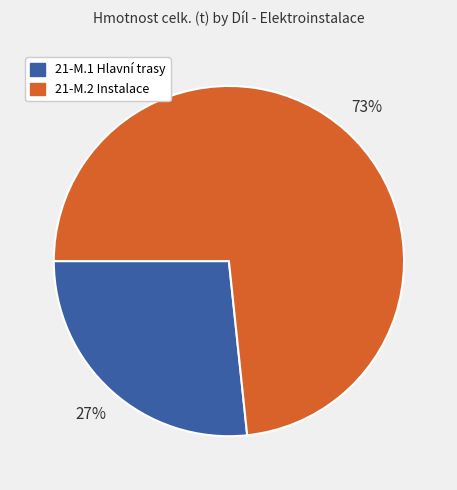

How many segments does this pie chart have?

2